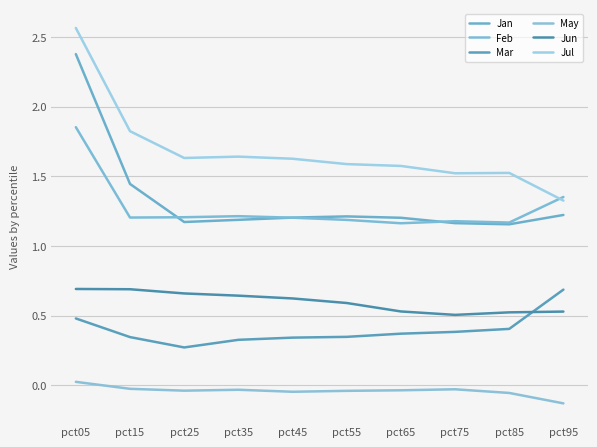

Count the number of categories in the chart.

10